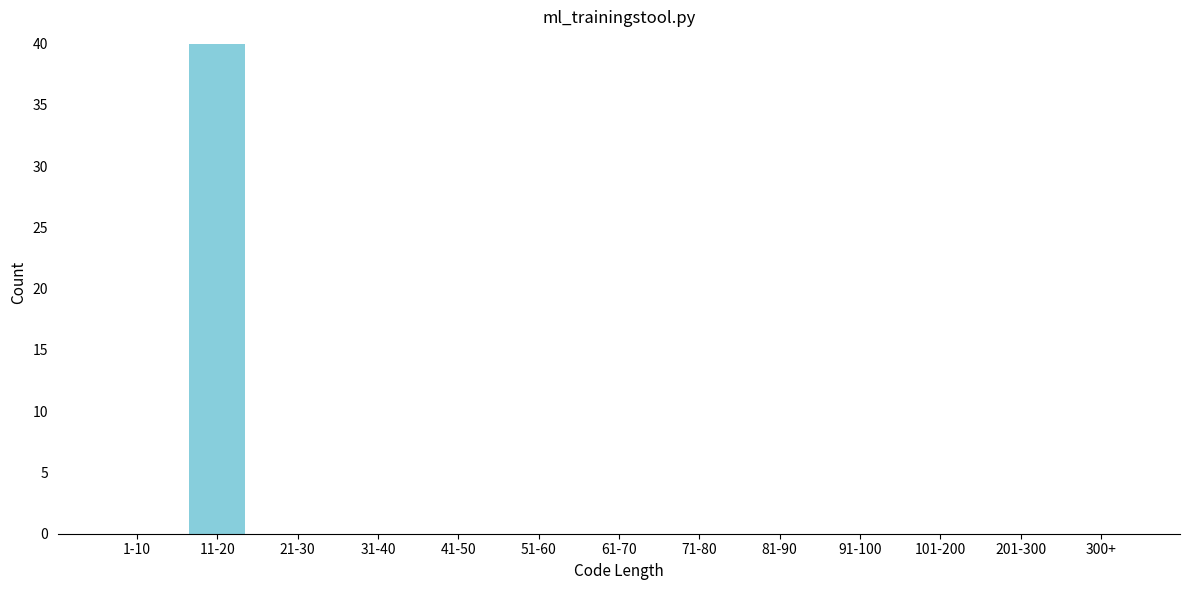

Reading right to left, what are all the values shown in this chart?

300+=0	201-300=0	101-200=0	91-100=0	81-90=0	71-80=0	61-70=0	51-60=0	41-50=0	31-40=0	21-30=0	11-20=40	1-10=0